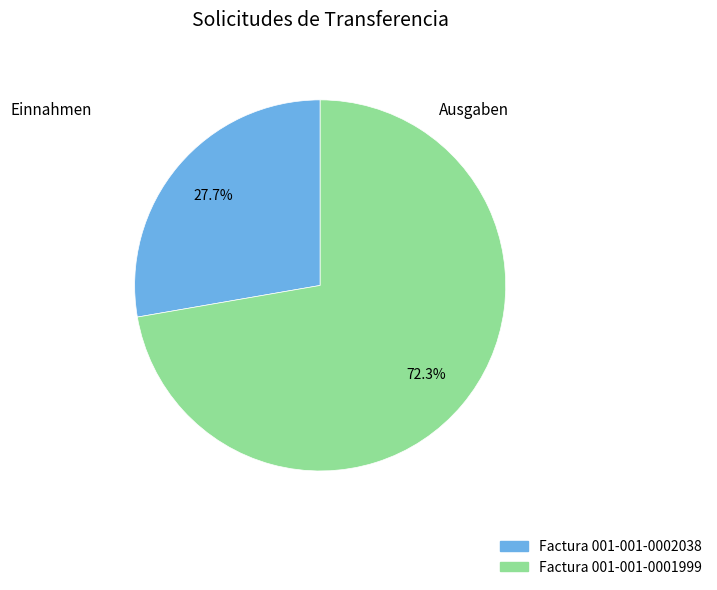

To the nearest percent, what is the difference between the largest and smallest slice percentages?

45%